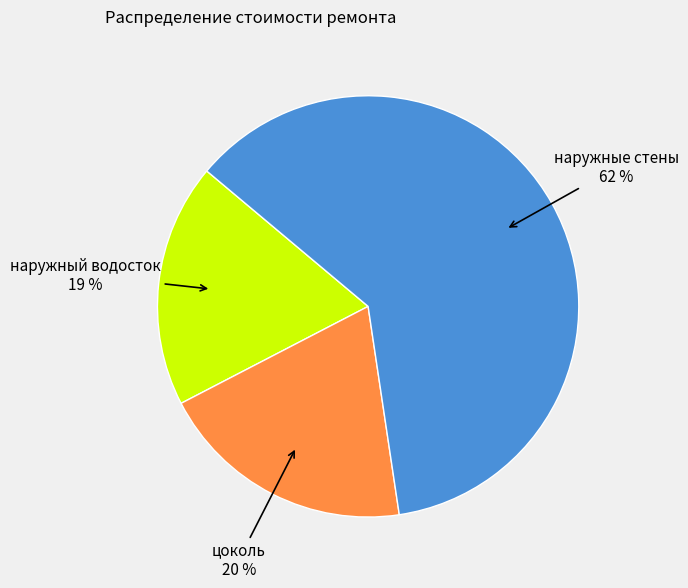

Is there any slice that represents more than half of the pie?

Yes